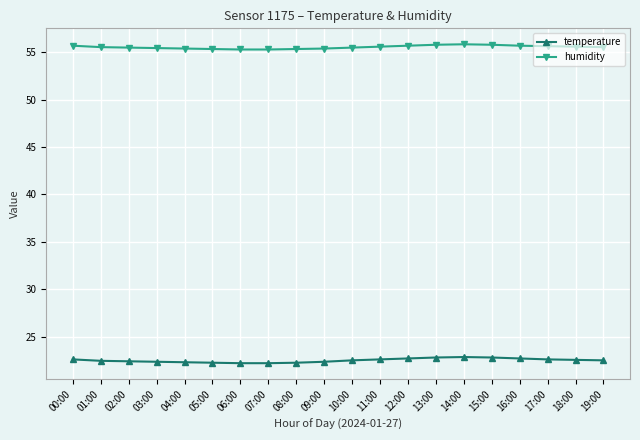

Does the chart display data point markers on the line(s)?

Yes